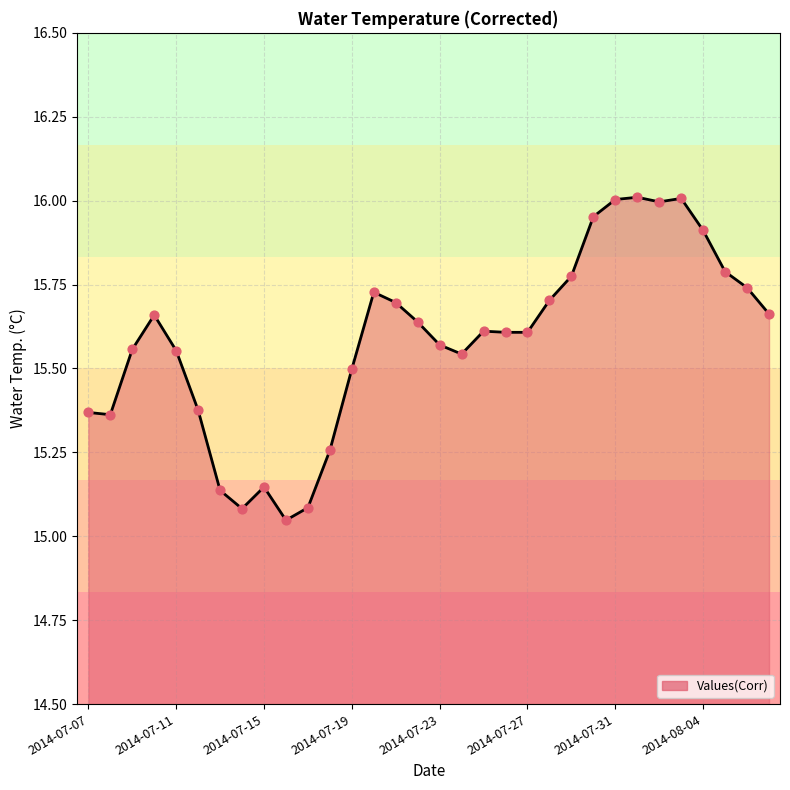

What is the difference between the maximum and minimum values?

1.0